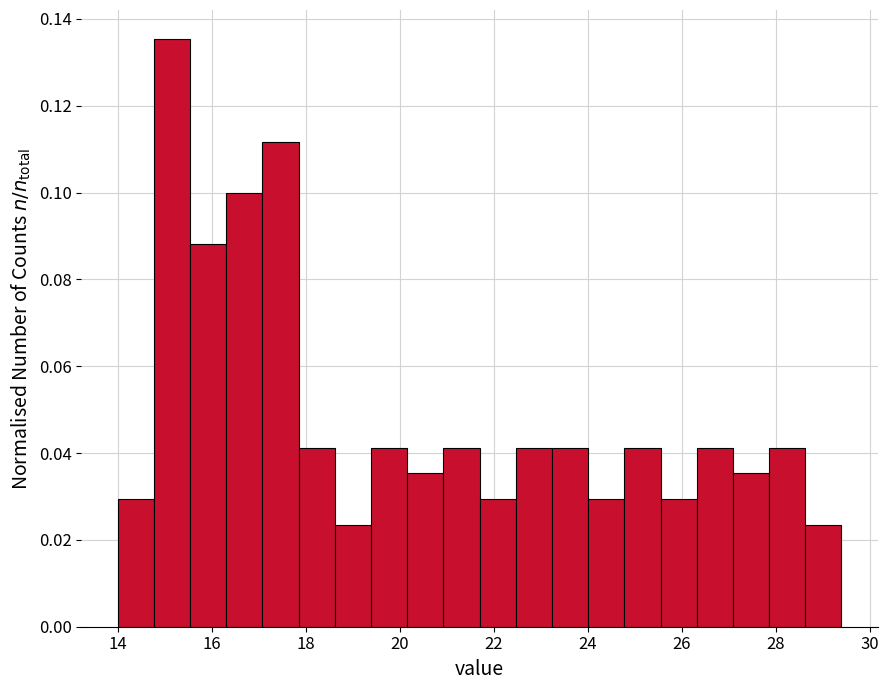

Around what value on the x-axis is the tallest bar? Give the approximate position of its centre, as read against the axis.

15.2